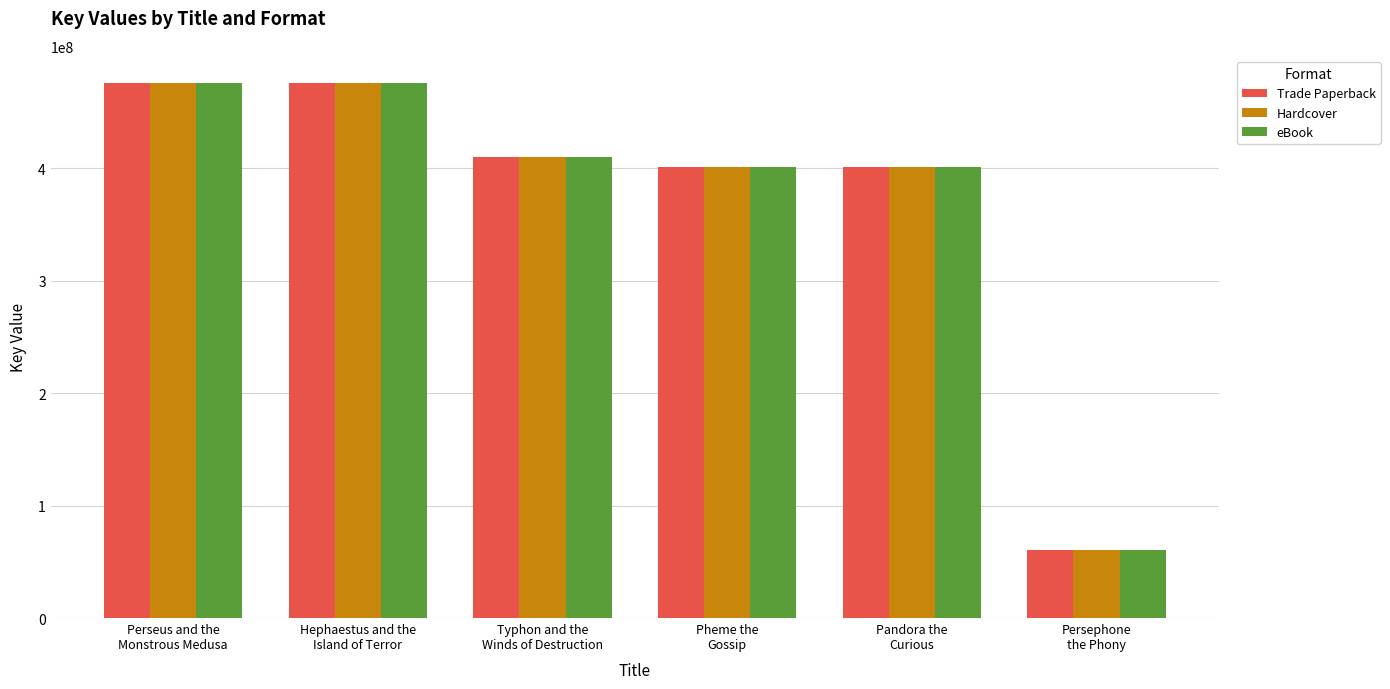

What is the sum of all eBook values?

2224006858